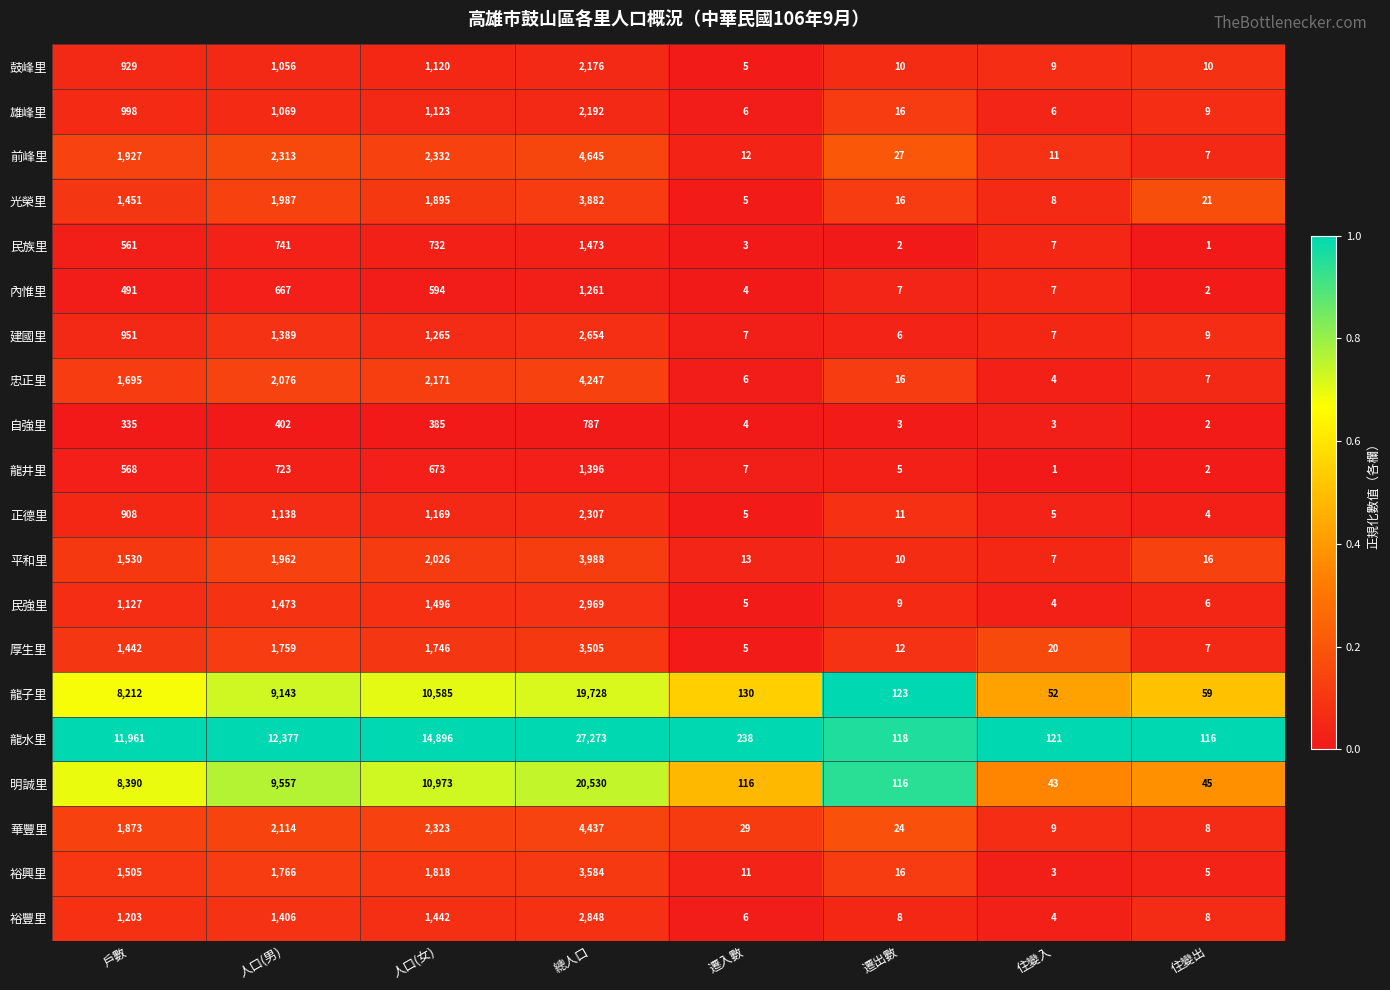

At which category is the sum across all series the highest?

總人口